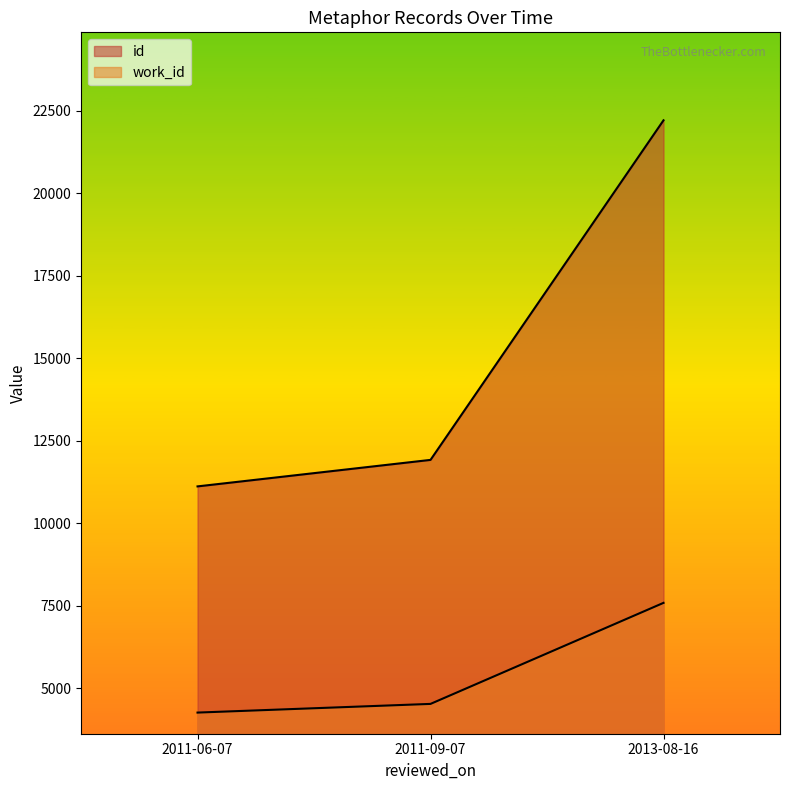

What is the label of the 2nd point from the right?

2011-09-07